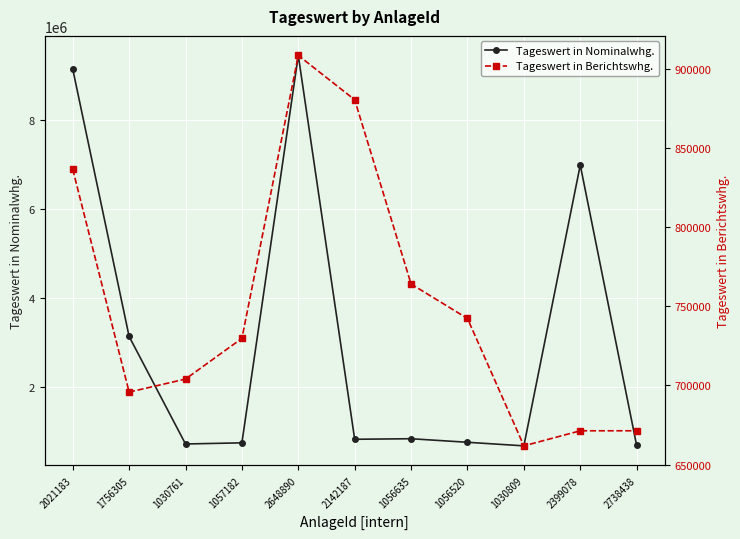

Reading left to right, list all the values displayed in this chart.

Tageswert in Nominalwhg.: 2021183=9159617.9	1756305=3128433.0	1030761=704043.9	1057182=729766.4	2648890=9466858.5	2142187=810176.8	1056635=822430.0	1056520=742351.8	1030809=661809.5	2399078=6993833.0	2738438=671343.5
Tageswert in Berichtswhg.: 2021183=836750.8	1756305=695810.4	1030761=704043.9	1057182=729766.4	2648890=908723.9	2142187=880674.8	1056635=764162.6	1056520=742351.8	1030809=661809.5	2399078=671338.2	2738438=671343.5